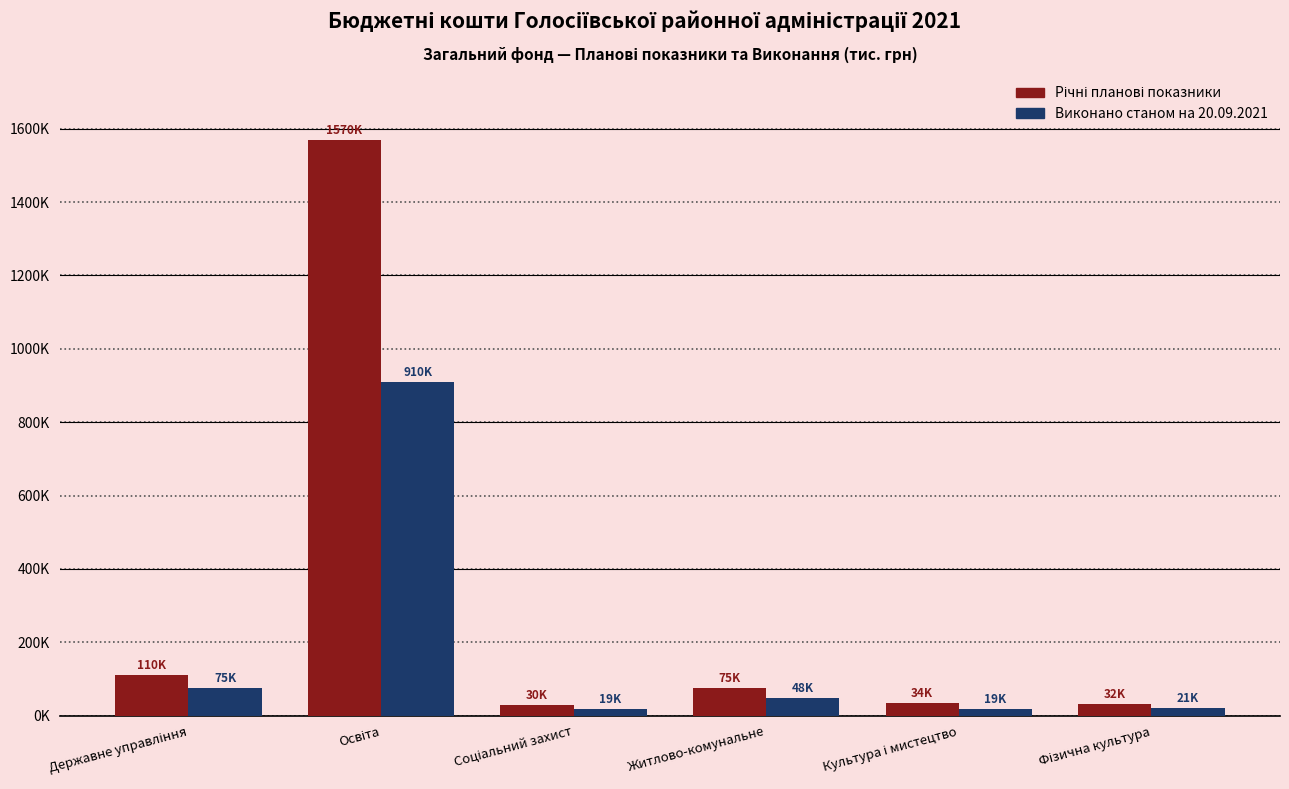

Rank the series by their average value, from highest to lowest.

Річні планові показники, Виконано станом на 20.09.2021